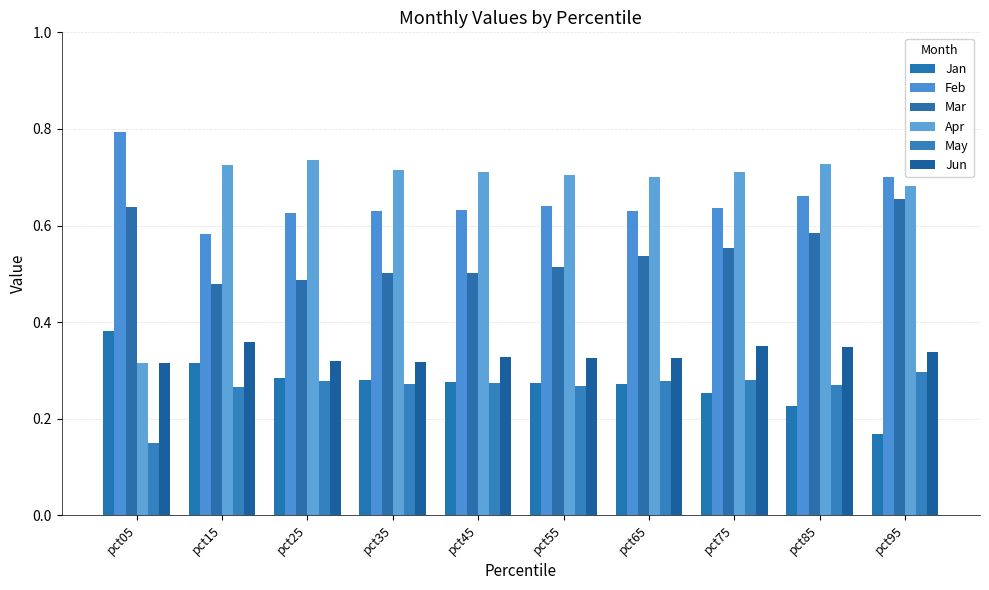

How many data points does each series have?

10